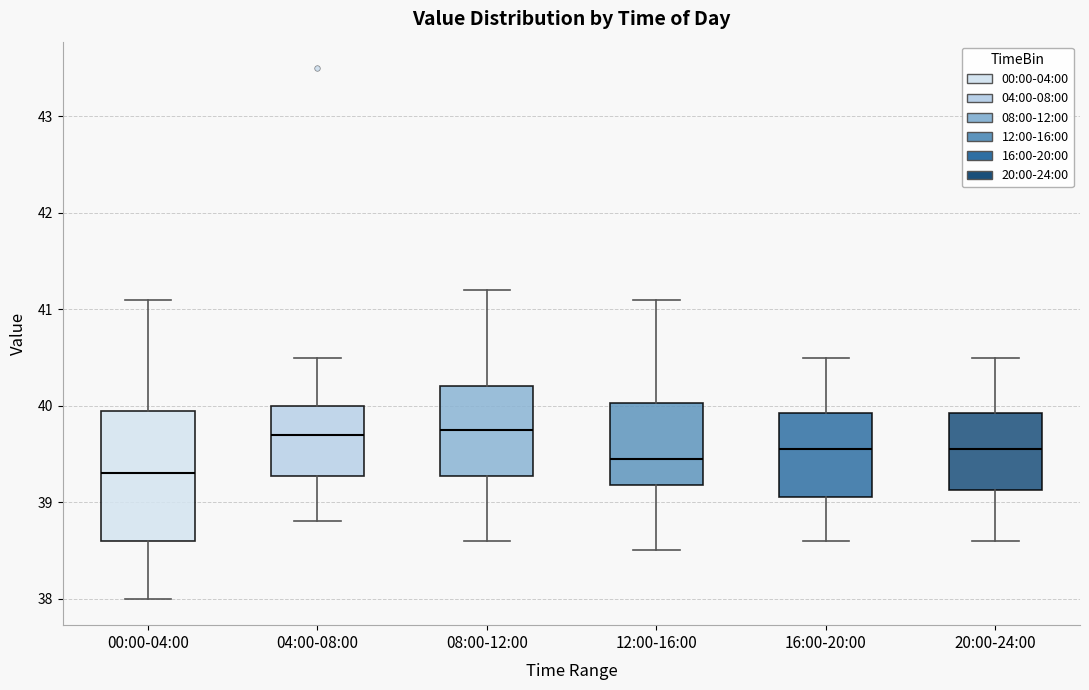

Reading left to right, transcribe this box plot: for each box, give where its median line is, the range the box spans, and where its two whiskers end, as read against the y-axis. The values are not printed on the chart, so give them approximately, as read against the axis.

00:00-04:00: median 39.3, box 38.6 to 40.0, whiskers 38.0 to 41.1
04:00-08:00: median 39.7, box 39.3 to 40.0, whiskers 38.8 to 40.5
08:00-12:00: median 39.8, box 39.3 to 40.2, whiskers 38.6 to 41.2
12:00-16:00: median 39.5, box 39.2 to 40.0, whiskers 38.5 to 41.1
16:00-20:00: median 39.6, box 39.1 to 39.9, whiskers 38.6 to 40.5
20:00-24:00: median 39.6, box 39.1 to 39.9, whiskers 38.6 to 40.5